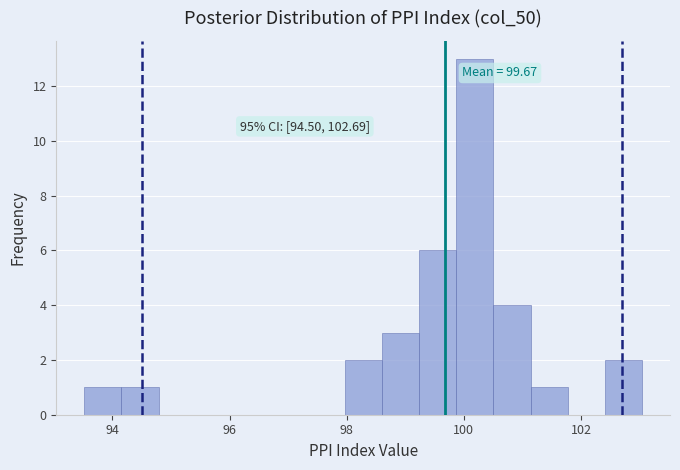

Around what value on the x-axis is the tallest bar? Give the approximate position of its centre, as read against the axis.

100.2